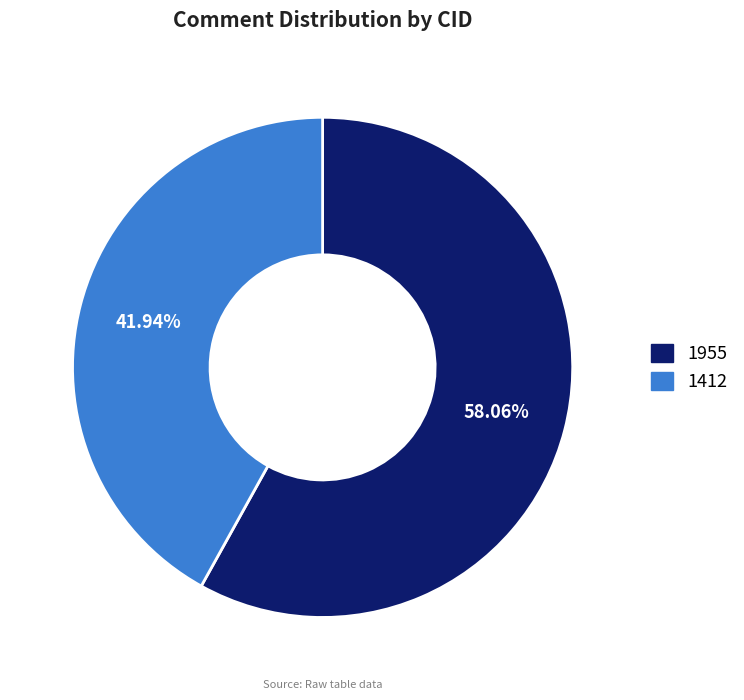

Is it true that 1955 is 58% of the pie?

True